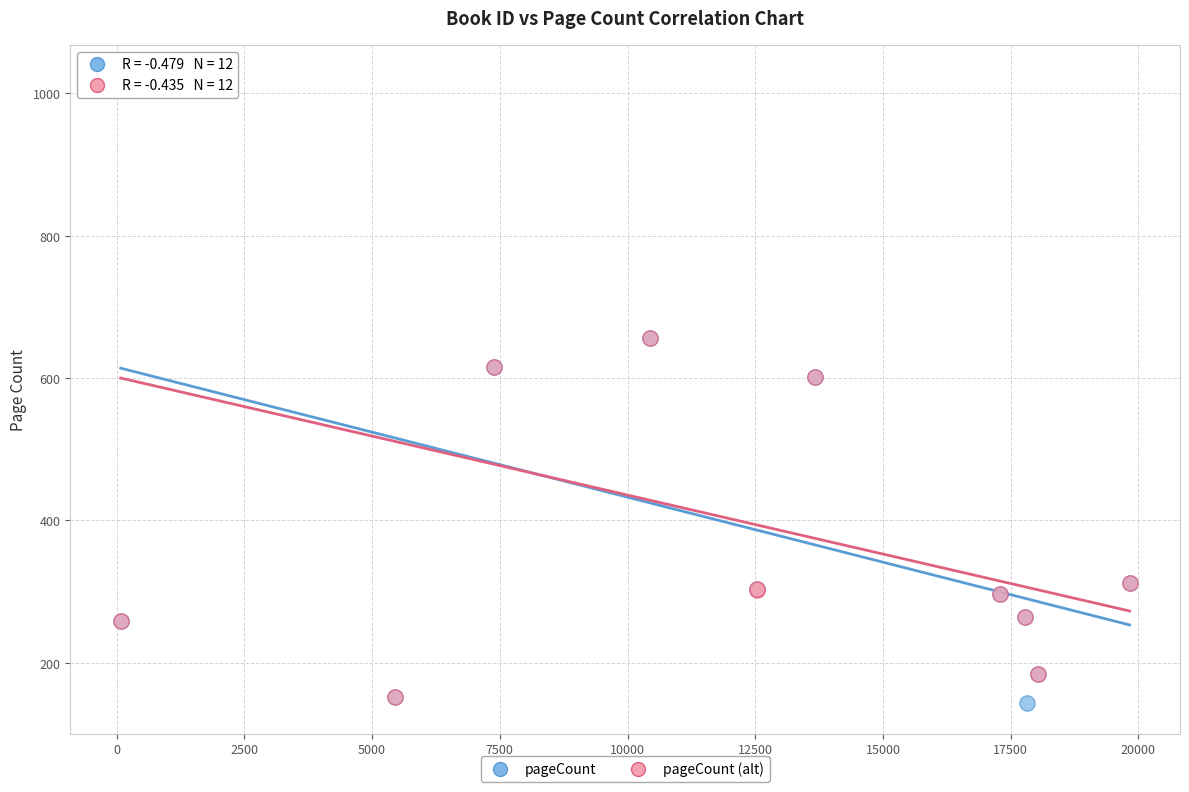

Which series has the widest spread of Y values?

pageCount